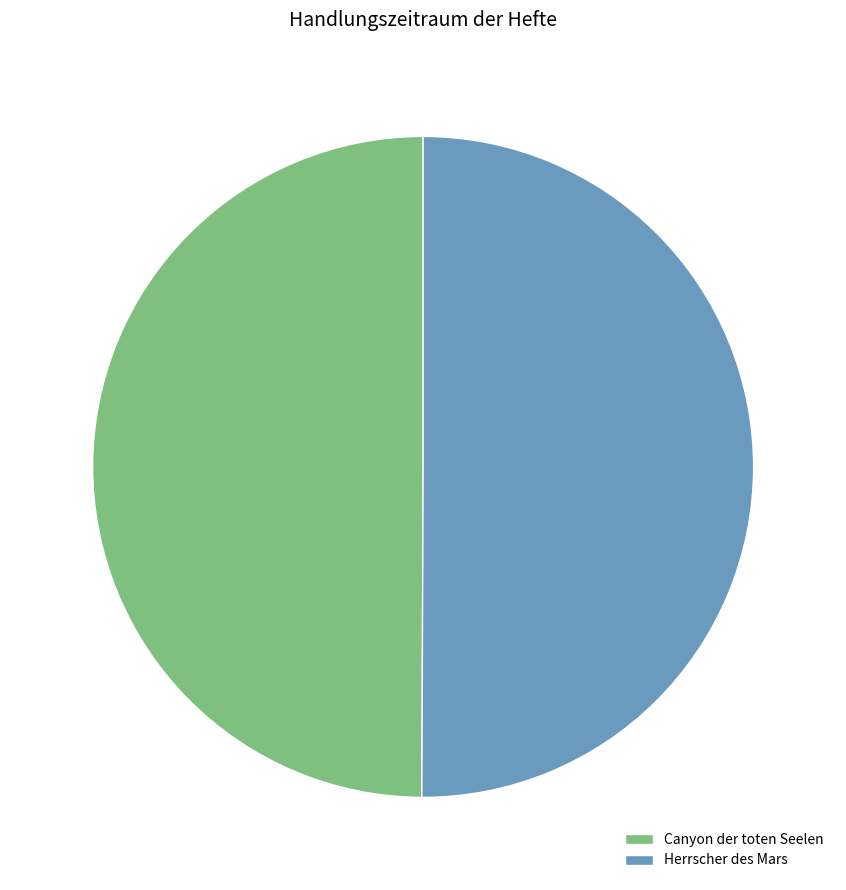

What is the ratio of the value at Herrscher des Mars to the value at Canyon der toten Seelen?

1.0